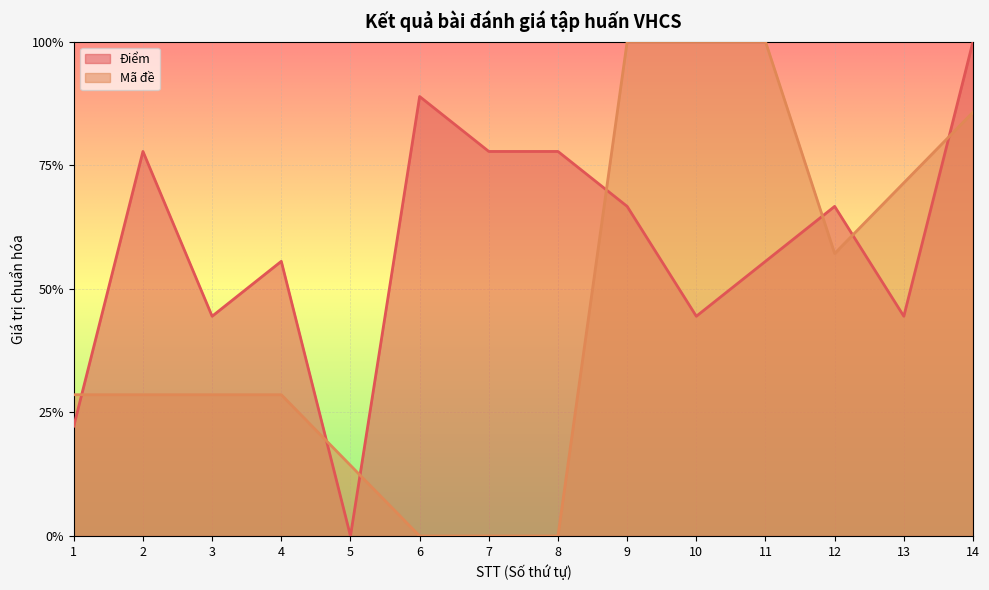

The value of Mã đề at 7 is 0.0. True or false?

True